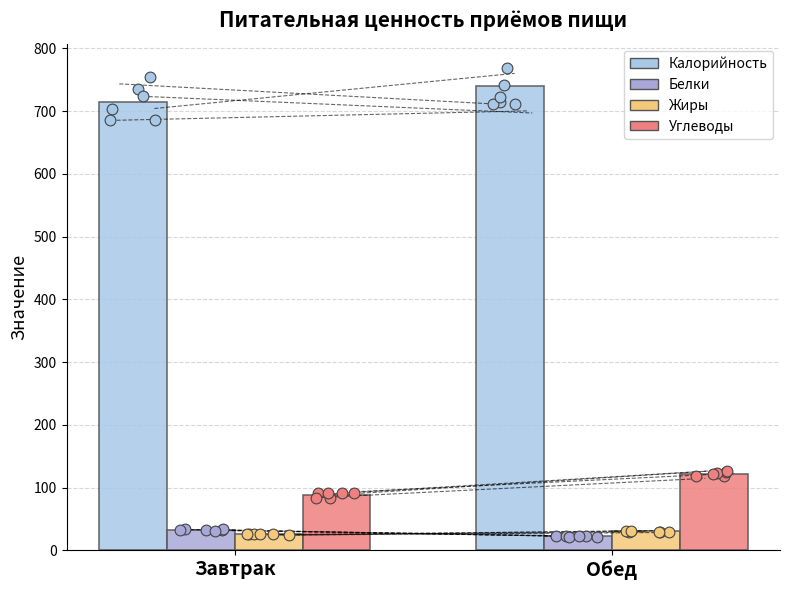

Which series contains the lowest Y value?

Белки